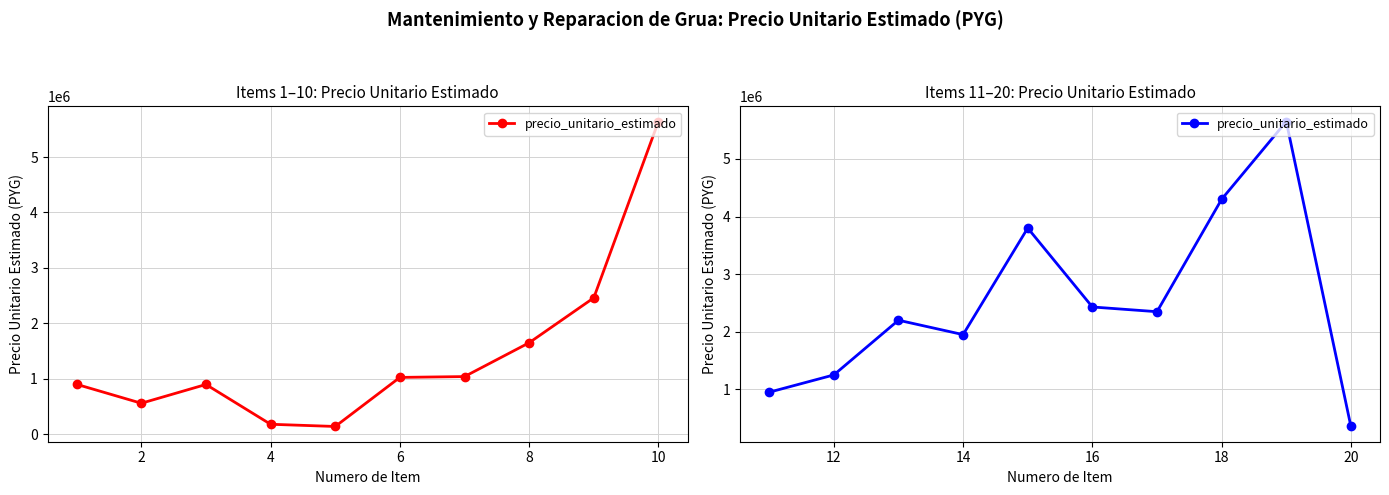

Count the number of data series in this chart.

1